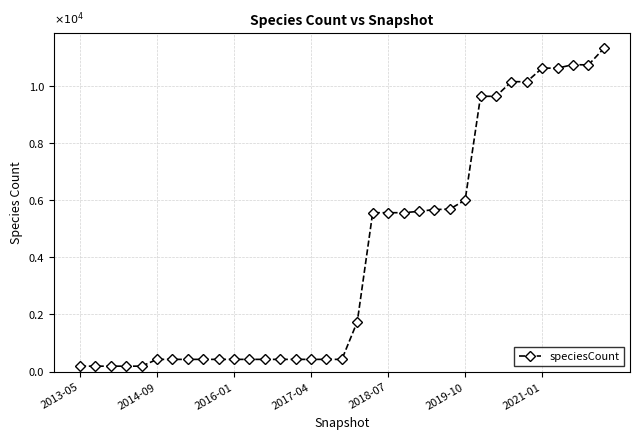

Reading left to right, list all the values displayed in this chart.

189	189	189	189	189	427	427	427	427	427	427	427	427	427	427	427	427	427	1748	5567	5567	5567	5614	5677	5692	6009	9646	9646	10158	10158	10633	10633	10757	10745	11324